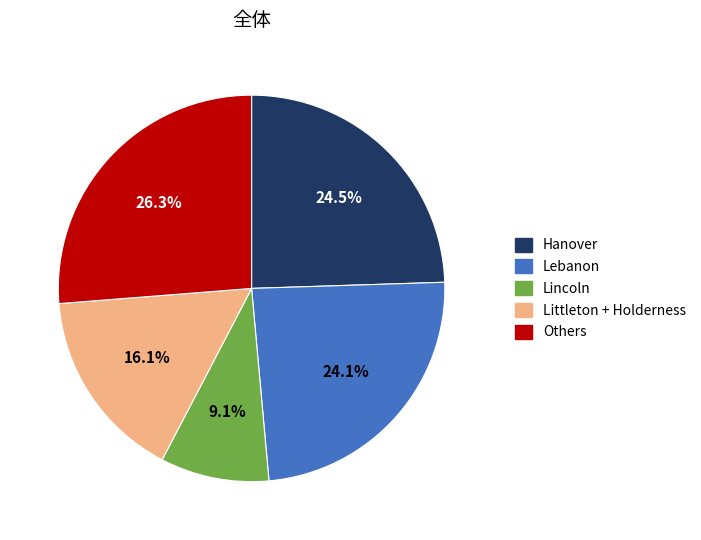

Is there any slice that represents more than half of the pie?

No